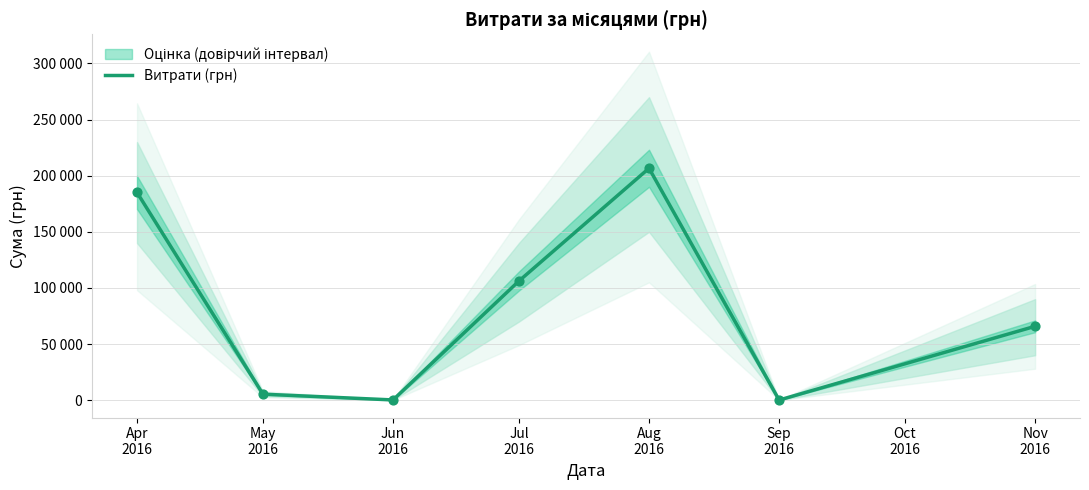

Which has a higher value, Apr
2016 or May
2016?

Apr
2016